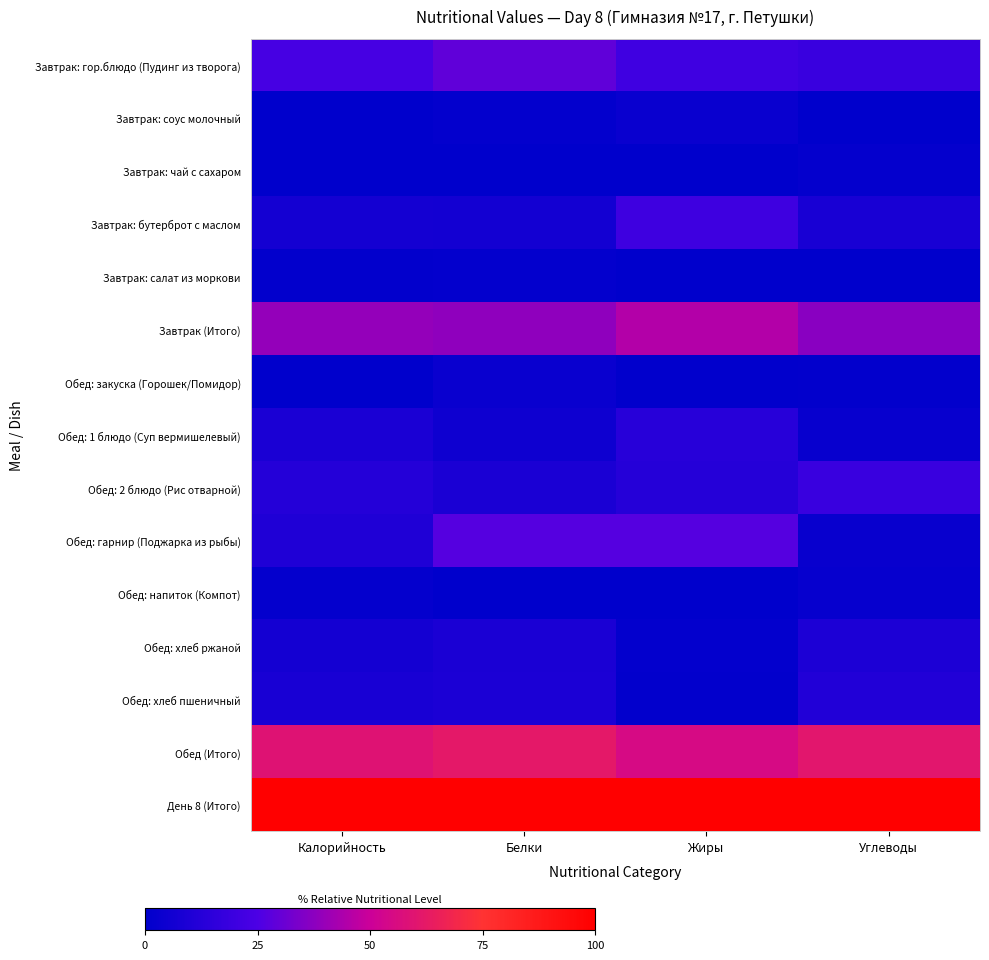

Which series changed the most between Жиры and Углеводы?

Обед: гарнир (Поджарка из рыбы)